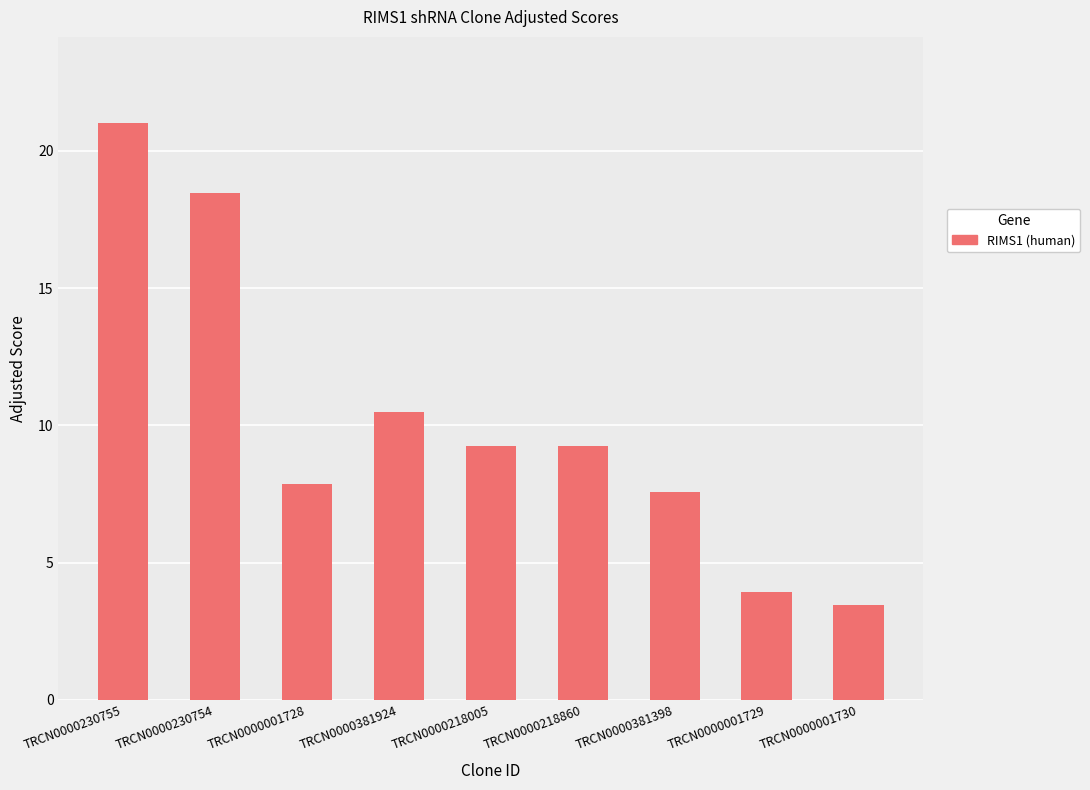

Approximately how many times larger is the value at TRCN0000218860 compared to TRCN0000001729?

2.3